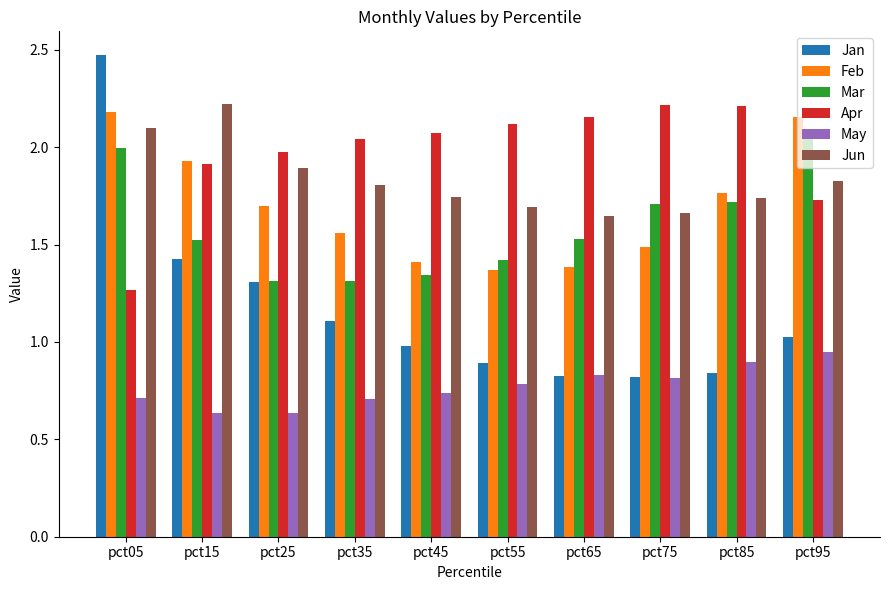

Which series changed the most between pct15 and pct85?

Jan